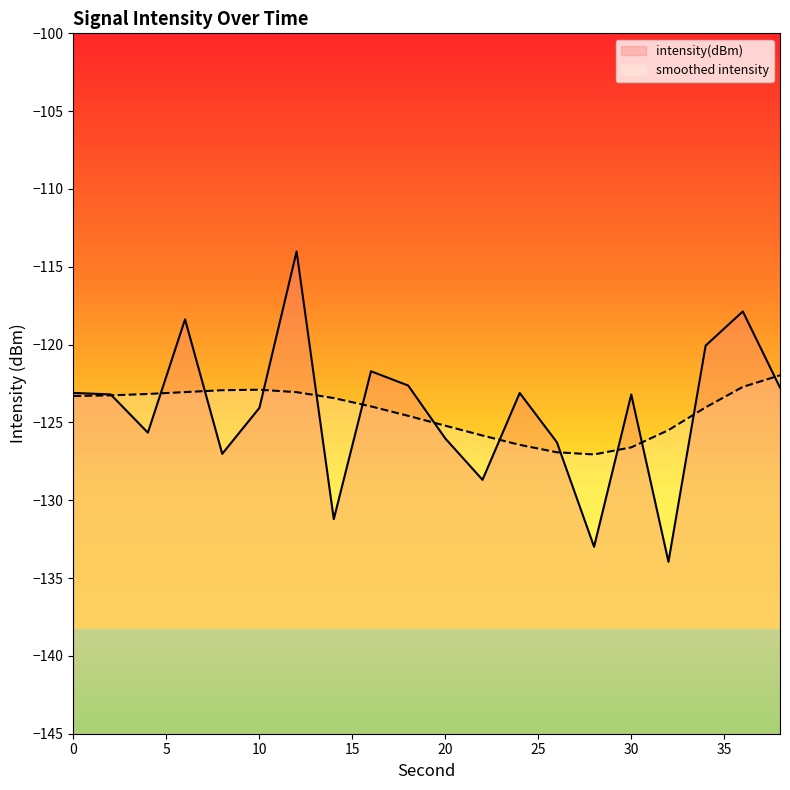

What is the difference between the second highest and second lowest values?

15.1